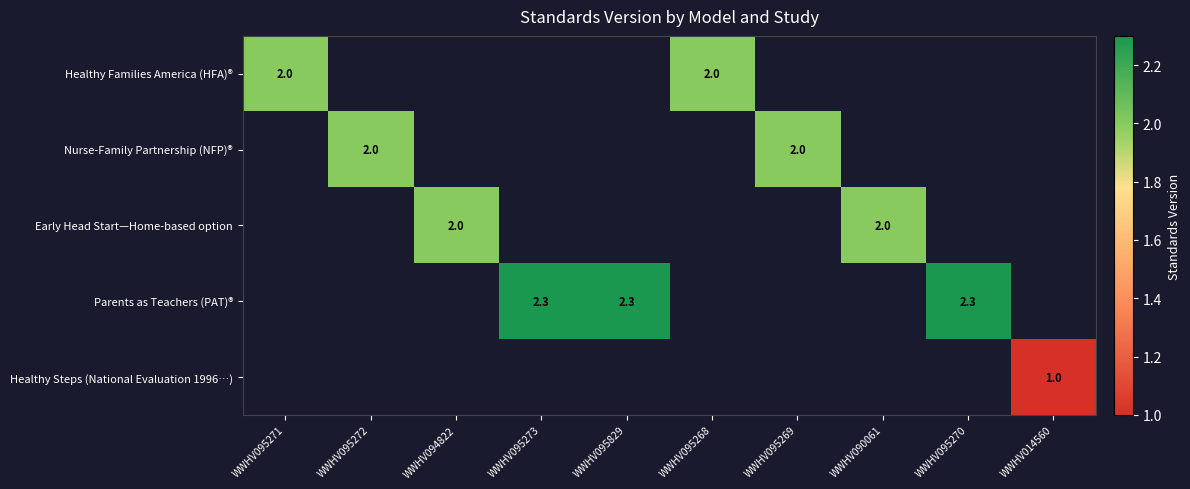

At which category does the chart reach its peak across all series?

WWHV095273